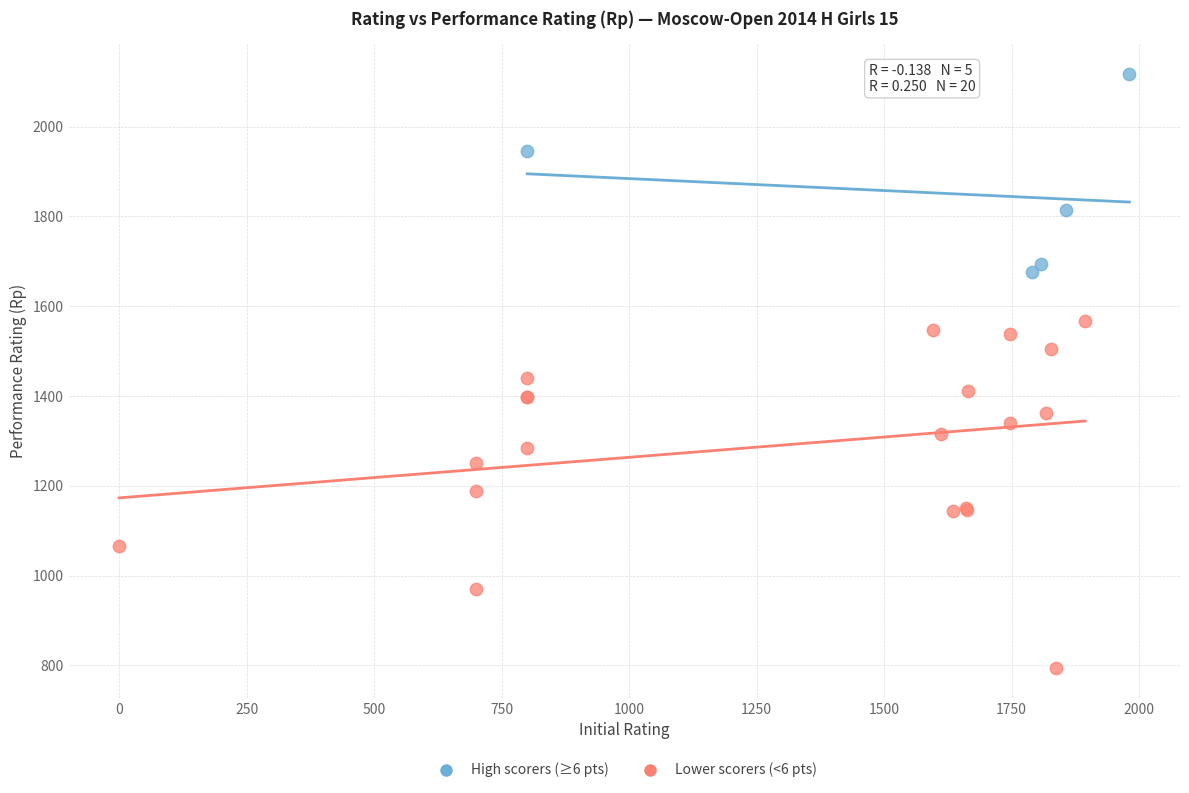

Which series has the largest Y range (max minus min)?

Lower scorers (<6 pts)